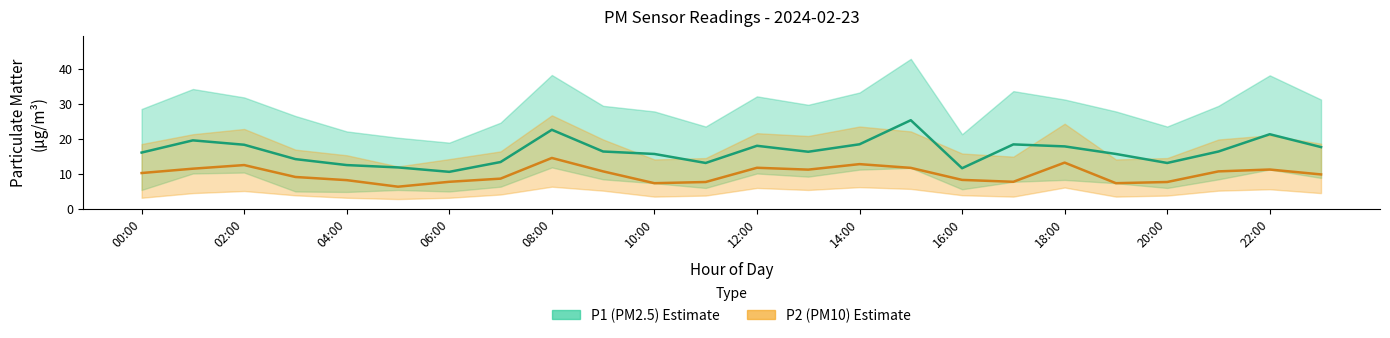

Which series changed the most between 00:00 and 22:00?

P1 (PM2.5)